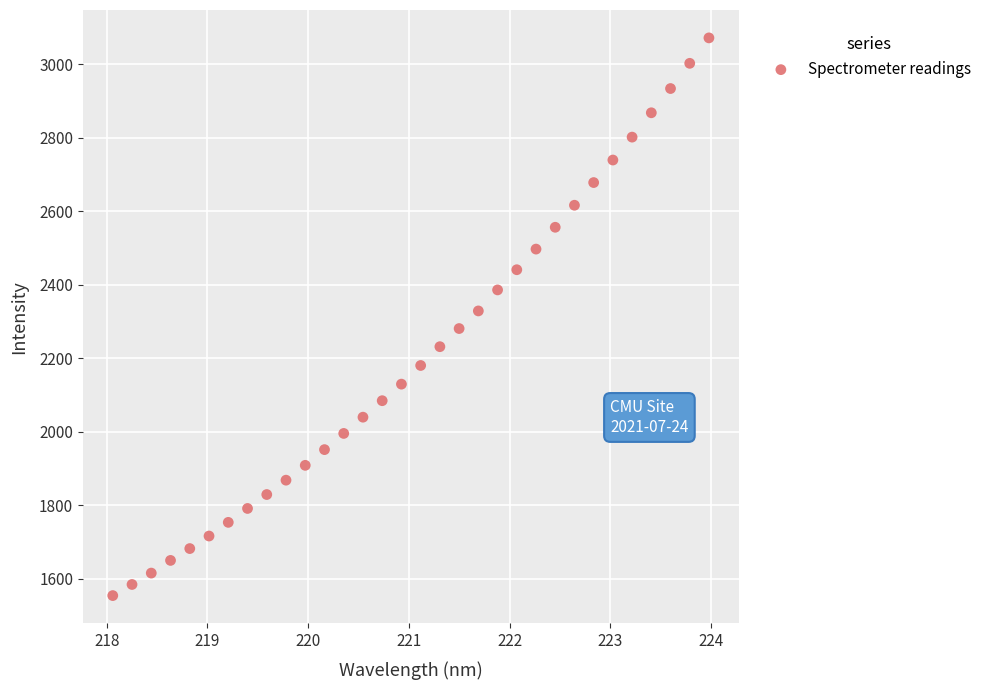

What is the range of X values (max minus min)?

5.9